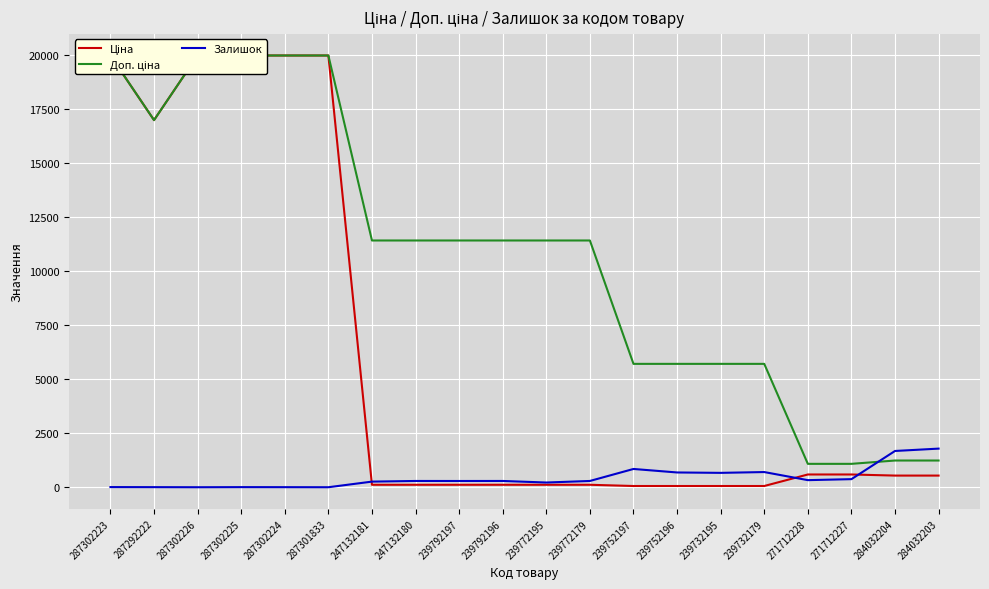

Reading left to right, extract all data points from this chart.

Ціна: 19964.2	16976.3	19964.2	19964.2	19964.2	19964.2	114.1	114.1	114.1	114.1	114.1	114.1	57.0	57.0	57.0	57.0	589.9	589.9	539.0	539.0
Доп. ціна: 19964.2	16976.3	19964.2	19964.2	19964.2	19964.2	11410.0	11410.0	11410.0	11410.0	11410.0	11410.0	5705.0	5705.0	5705.0	5705.0	1081.7	1081.7	1235.4	1235.4
Залишок: 7.0	4.0	0.0	5.0	3.0	0.0	260.0	290.0	289.0	290.0	218.0	290.0	845.0	683.0	665.0	702.0	328.0	374.0	1677.0	1786.0